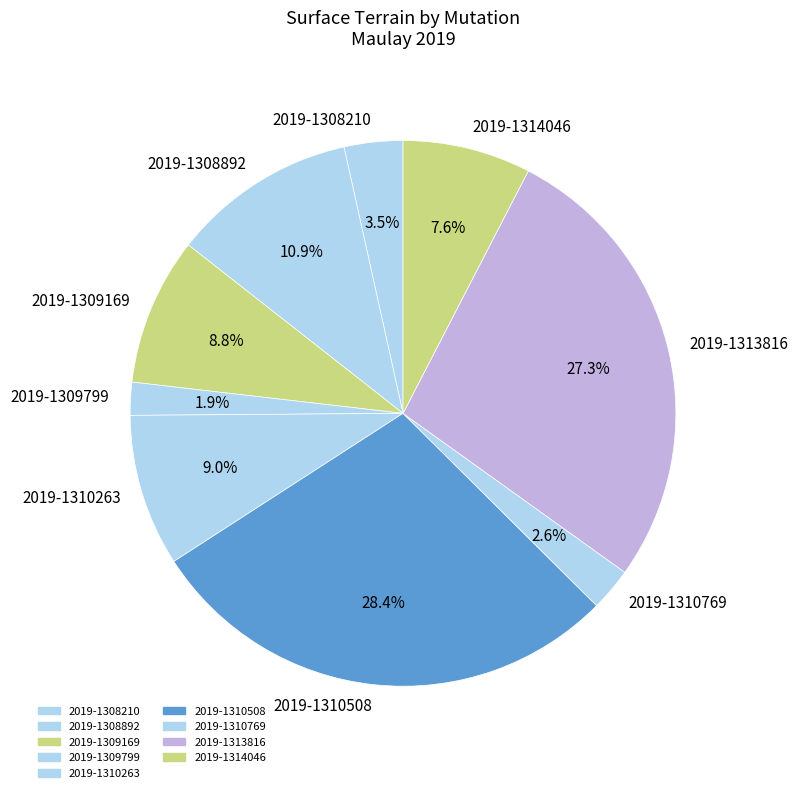

Do 2019-1310769 and 2019-1309799 together represent more than half of the pie?

No